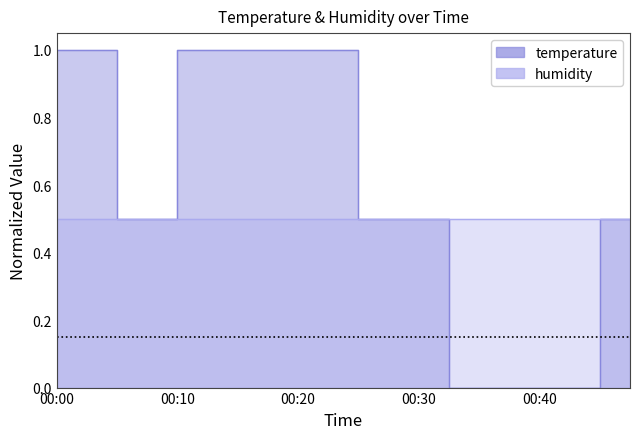

What is the sum of all values?

11.5